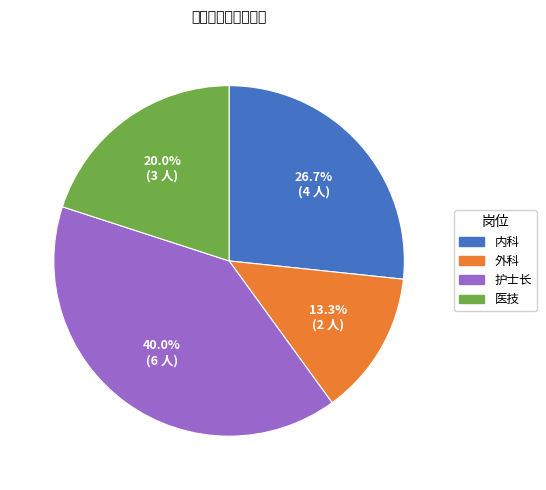

To the nearest percent, what portion does 医技 represent?

20%